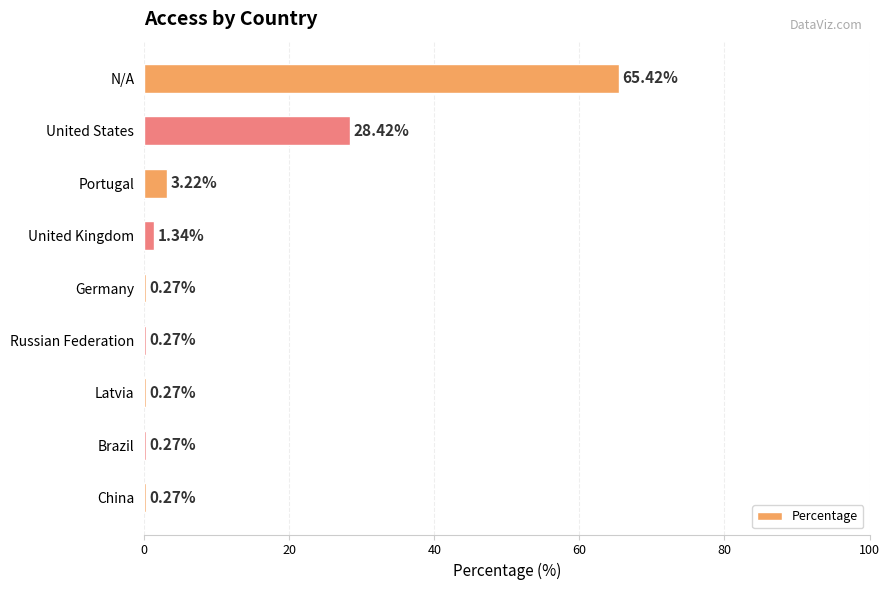

What is the greatest value displayed?

65.4